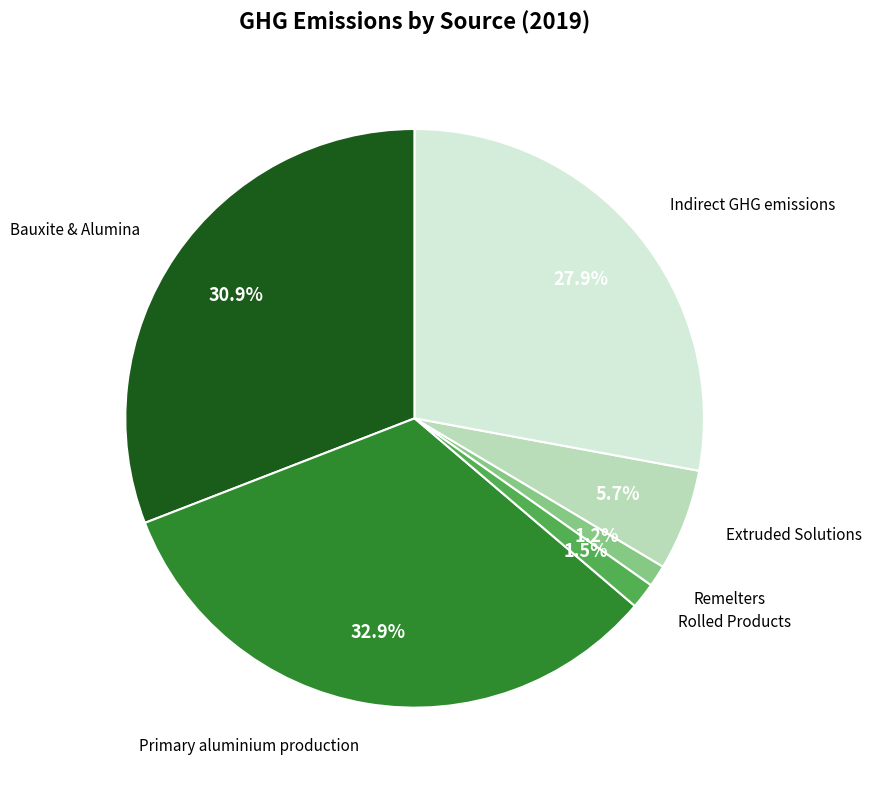

Is there any slice that represents more than half of the pie?

No